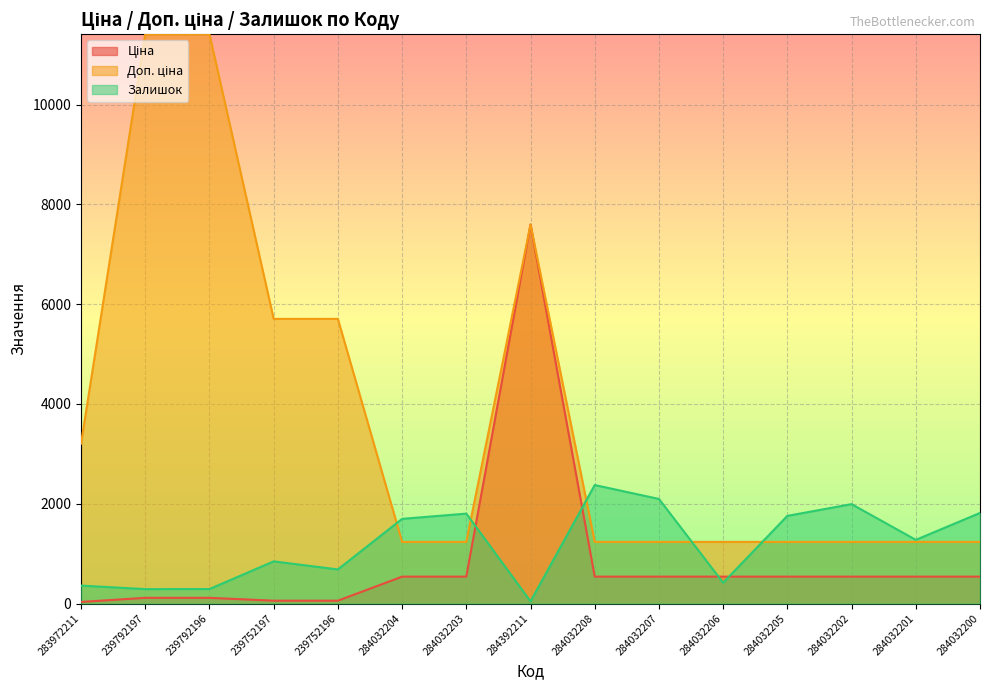

The value of Доп. ціна at 284032202 is 1810.0. True or false?

False